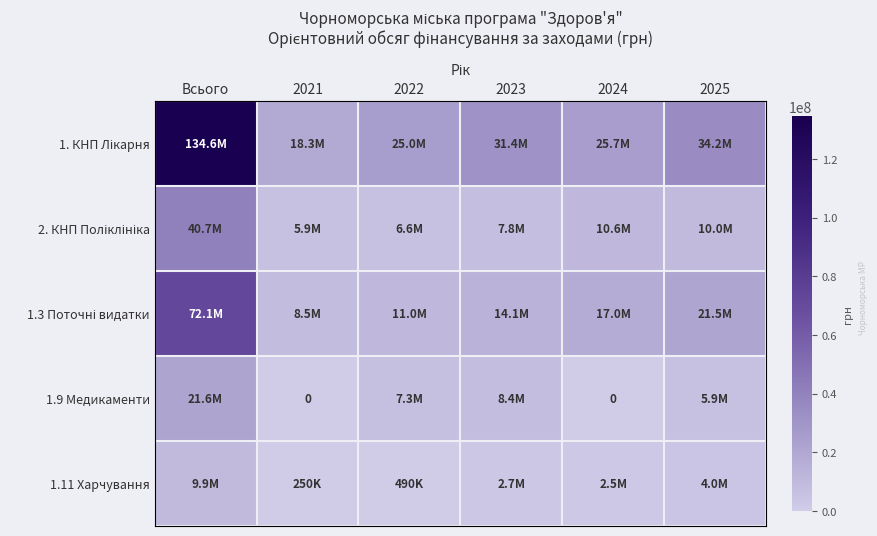

Where is 1.11 Харчування nearest to the value 5094939?

2025